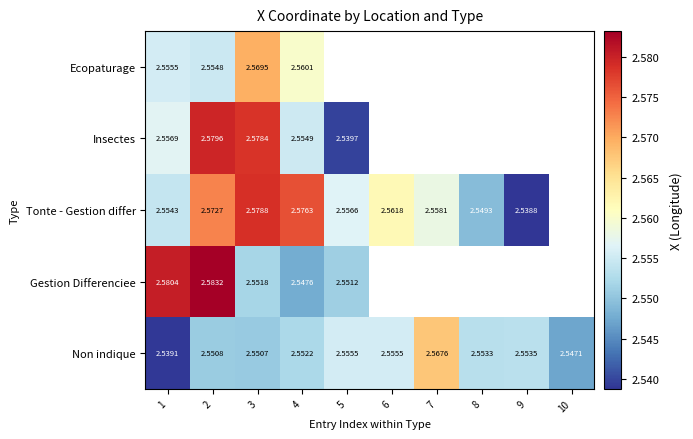

Is it true that Non indique equals 1.6 at 8?

False